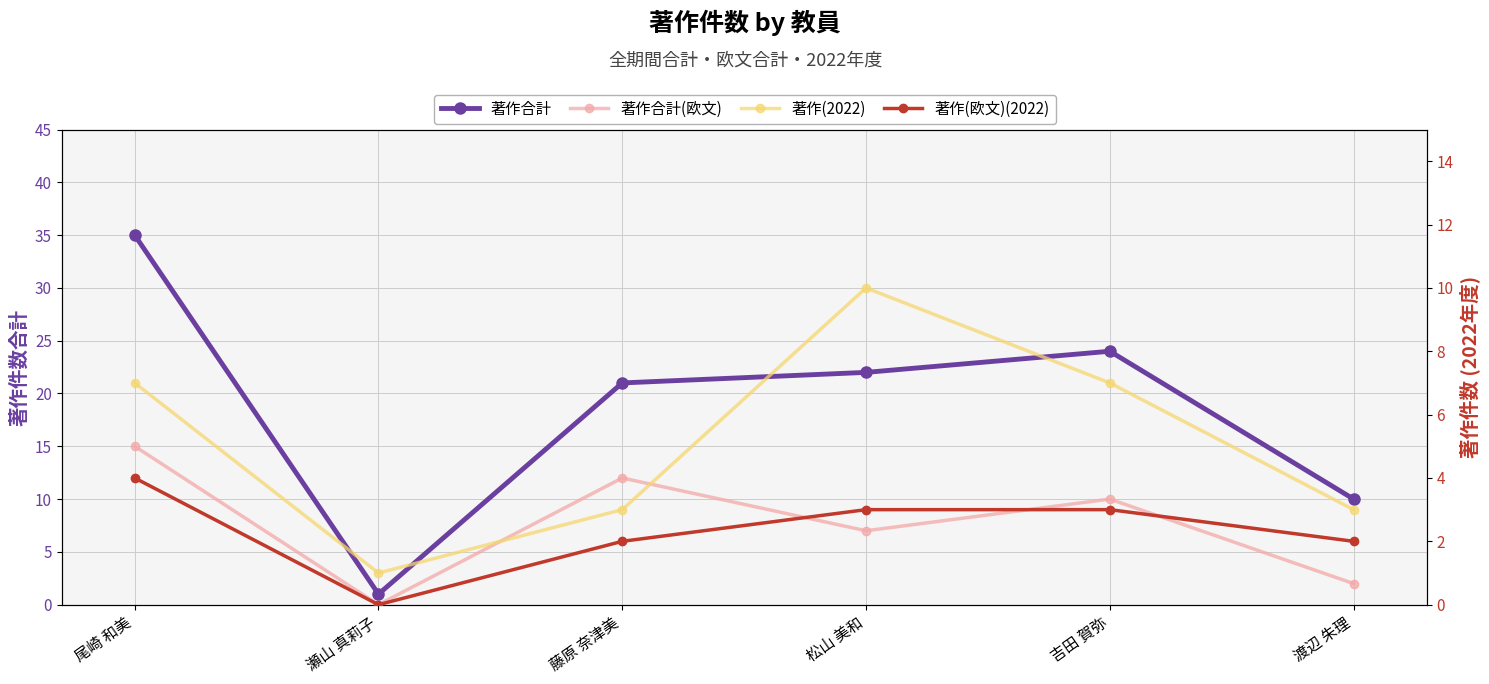

What is the maximum value for 著作(2022)?

10